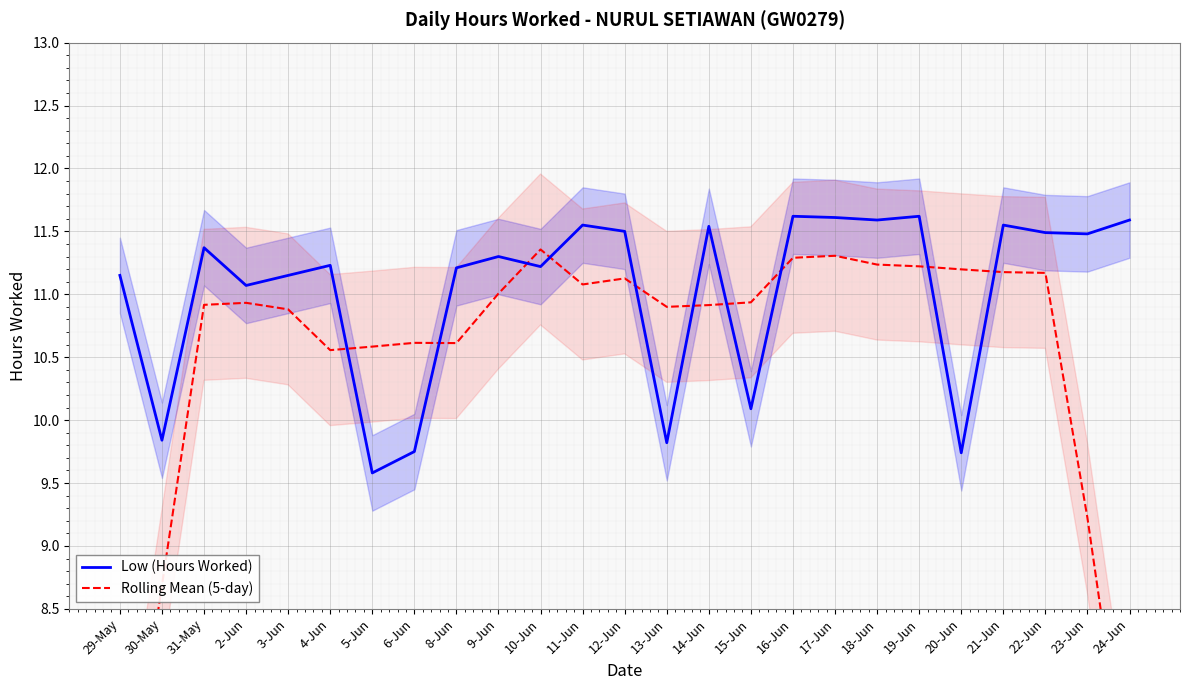

In Rolling Mean (5-day), how many points are higher than both neighbors (excluding endpoints)?

5